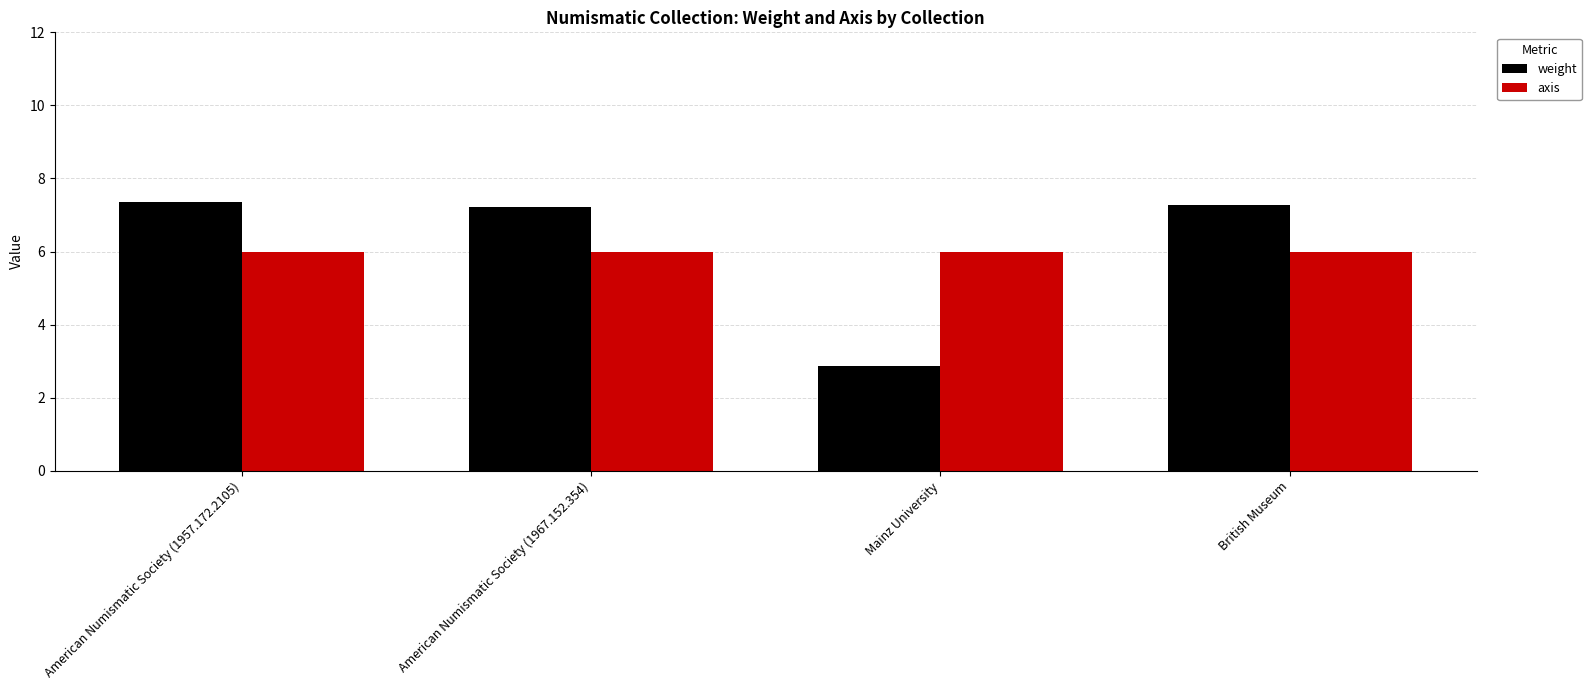

What is the sum of all axis values?

24.0